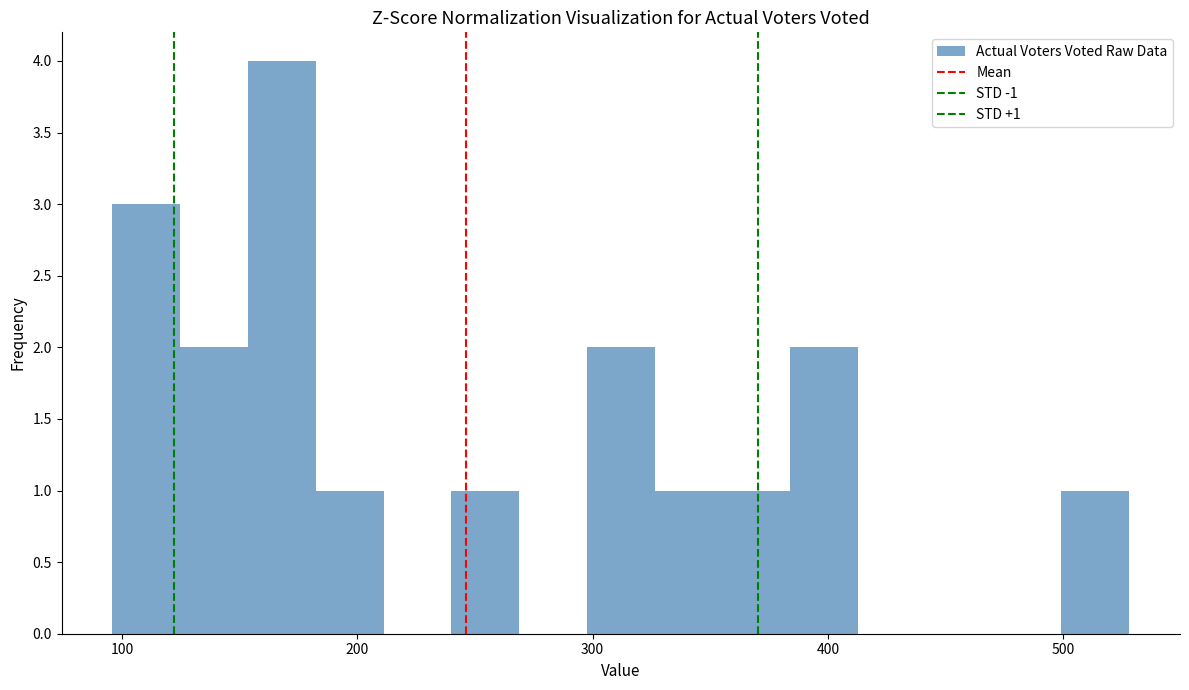

Around what value on the x-axis is the tallest bar? Give the approximate position of its centre, as read against the axis.

170